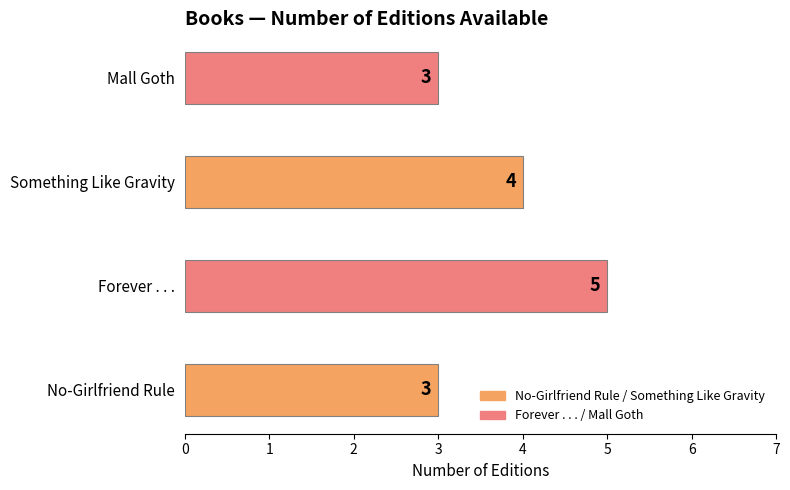

Reading bottom to top, extract all data points from this chart.

3	5	4	3